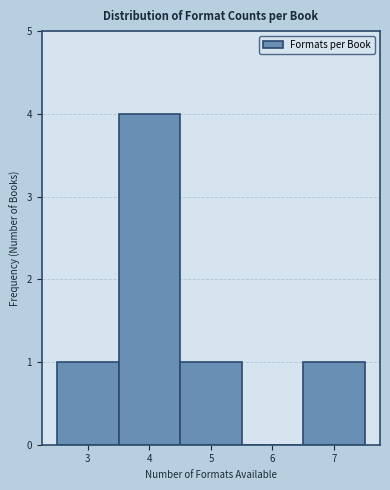

Reading left to right, transcribe this chart: for each bar, give the range it covers on the x-axis and its height. The values are not printed on the chart, so give them approximately, as read against the axis.

2.5 to 3.5: 1
3.5 to 4.5: 4
4.5 to 5.5: 1
5.5 to 6.5: 0
6.5 to 7.5: 1